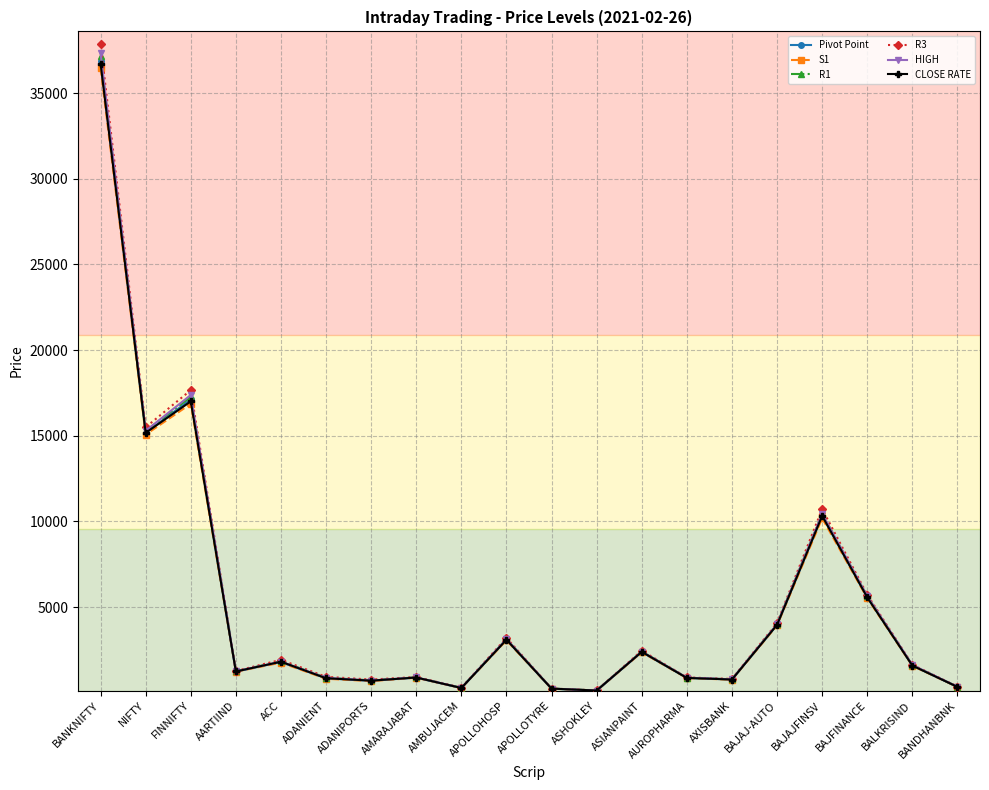

What is the label of the 3rd point from the left?

FINNIFTY